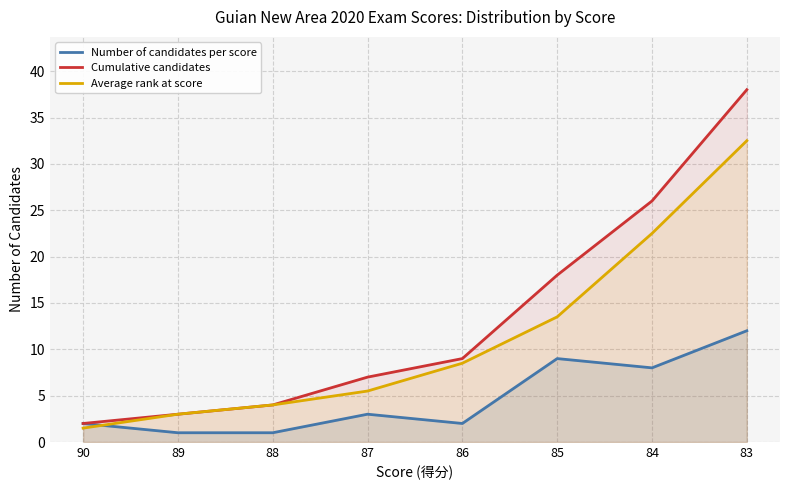

What is the total value across all series at 84?

56.5